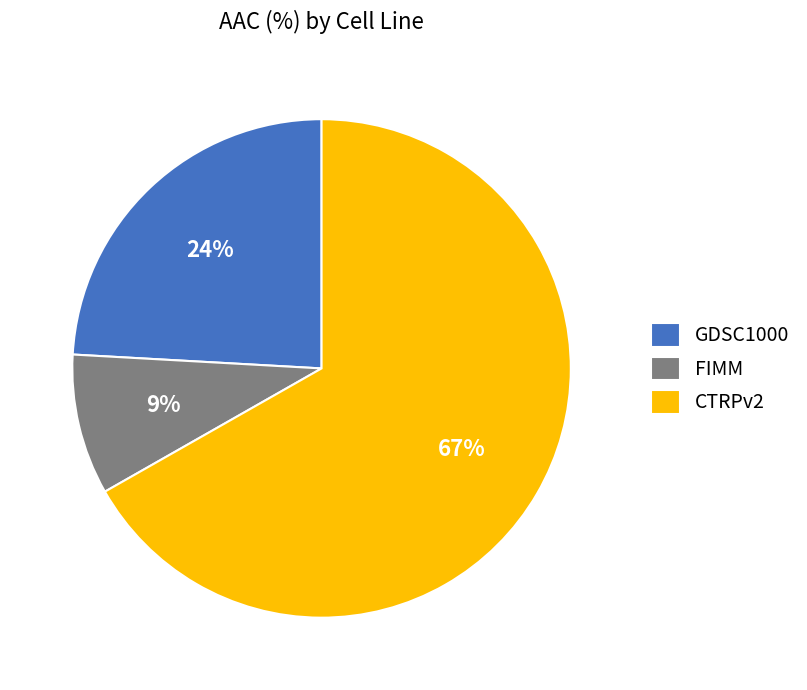

To the nearest percent, what is the difference between the GDSC1000 and CTRPv2 slice percentages?

43%